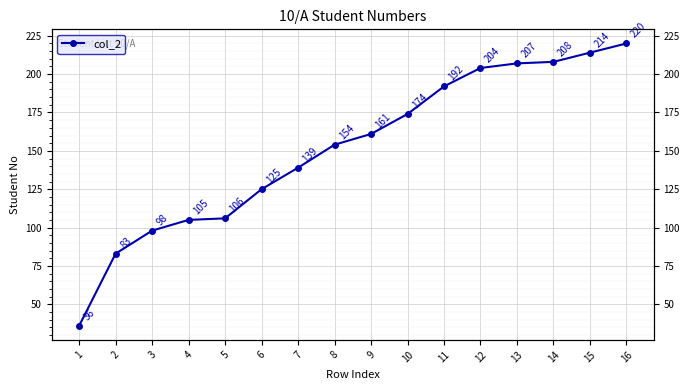

Between 1 and 7, which is larger?

7